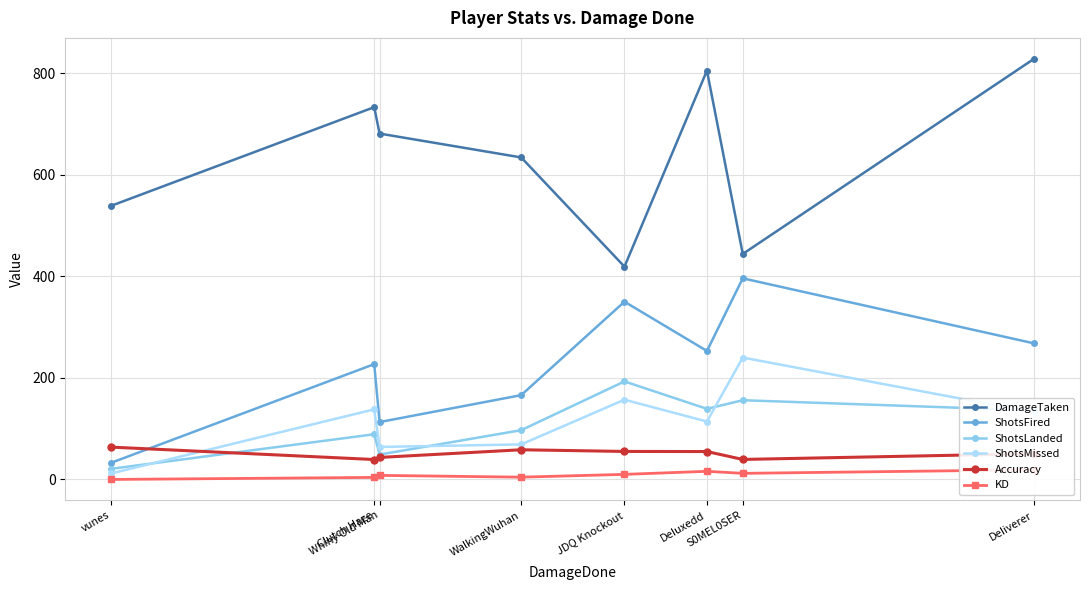

True or false: ShotsMissed has more than 2 interior local peaks.

True